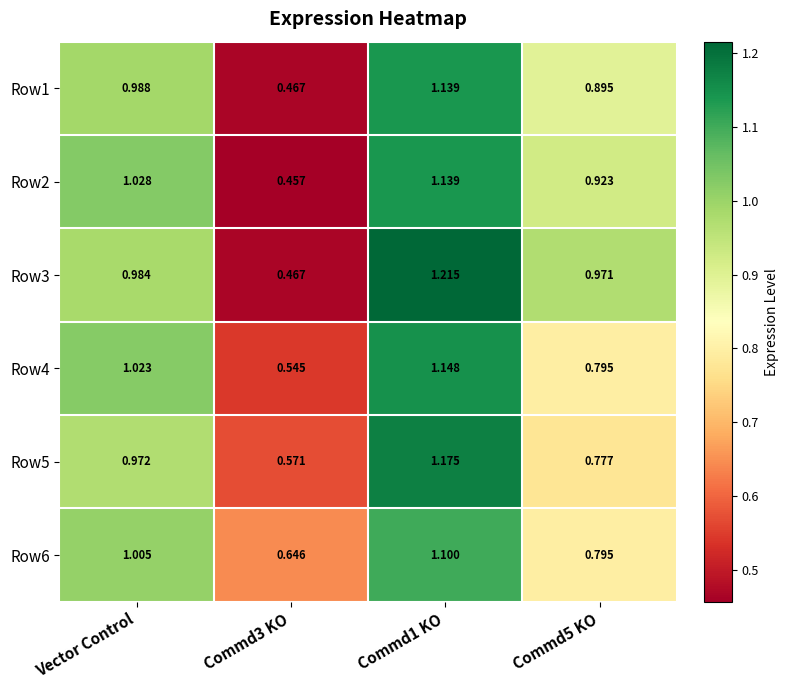

At which label does Row6 first exceed 1?

Vector Control